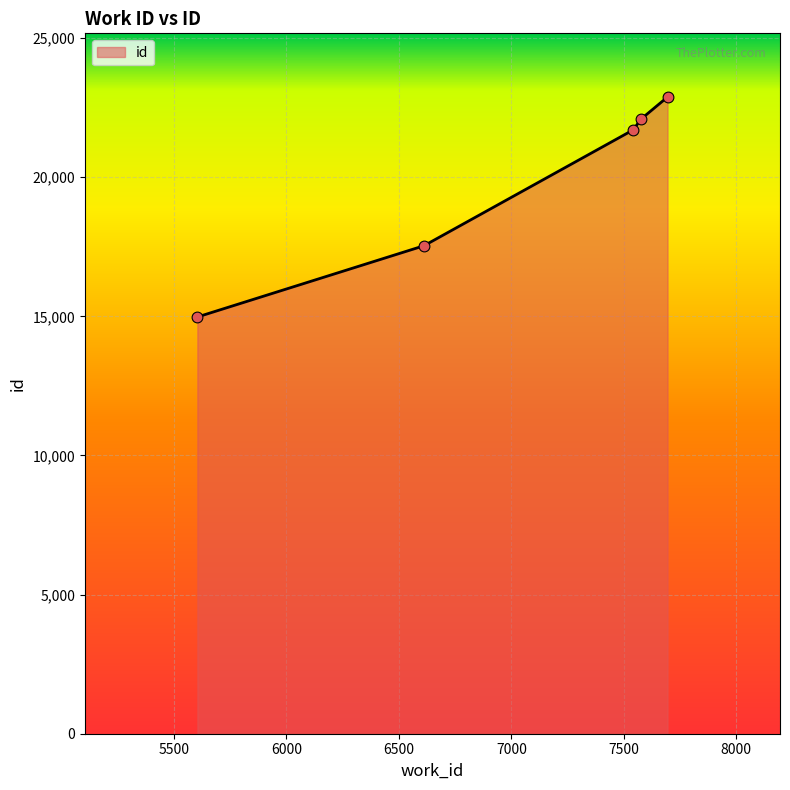

What is the greatest value displayed?

22881